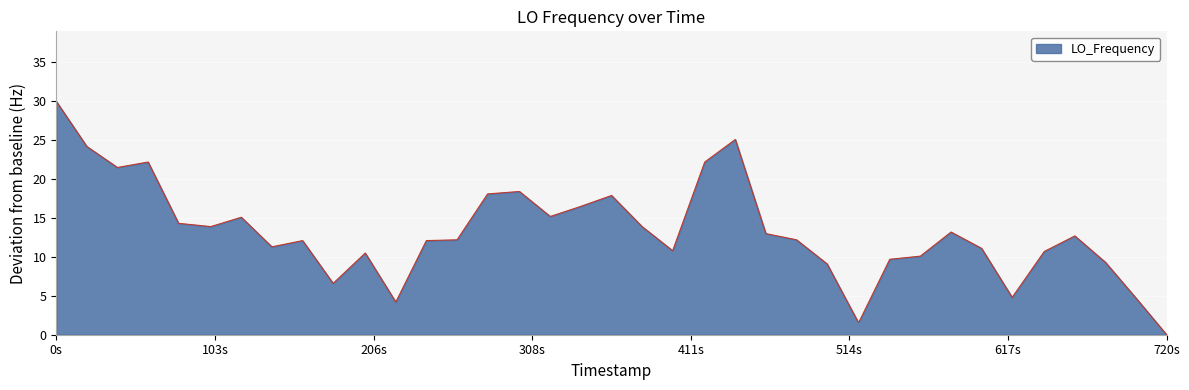

What is the greatest value displayed?

30.0